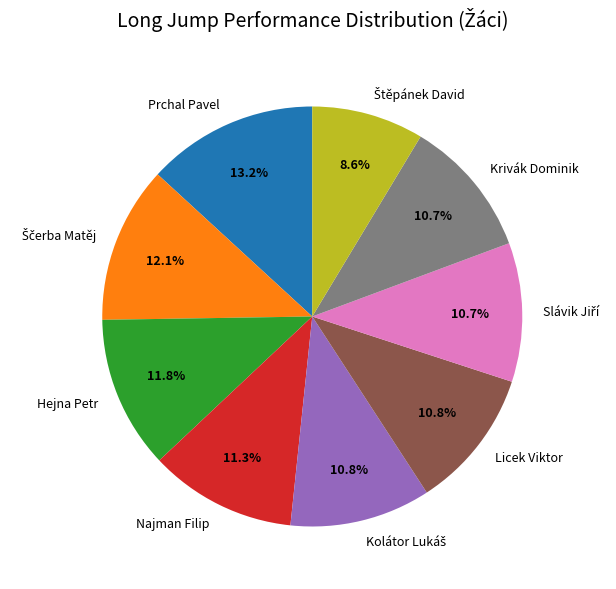

How many slices are in this pie chart?

9